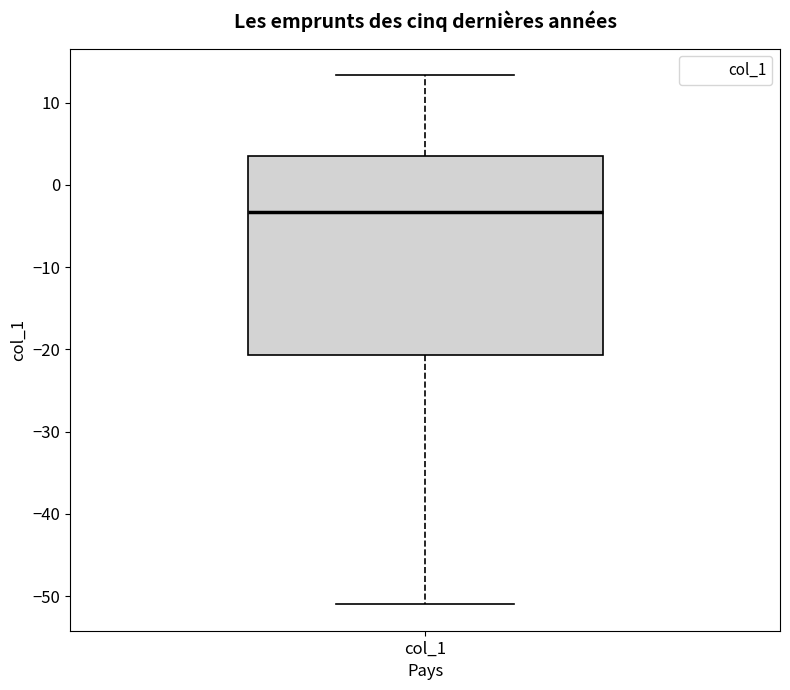

Transcribe this box plot: give where the median line is, the range the box spans, and where the two whiskers end, as read against the y-axis. The values are not printed on the chart, so give them approximately, as read against the axis.

median -3, box -21 to 4, whiskers -51 to 13